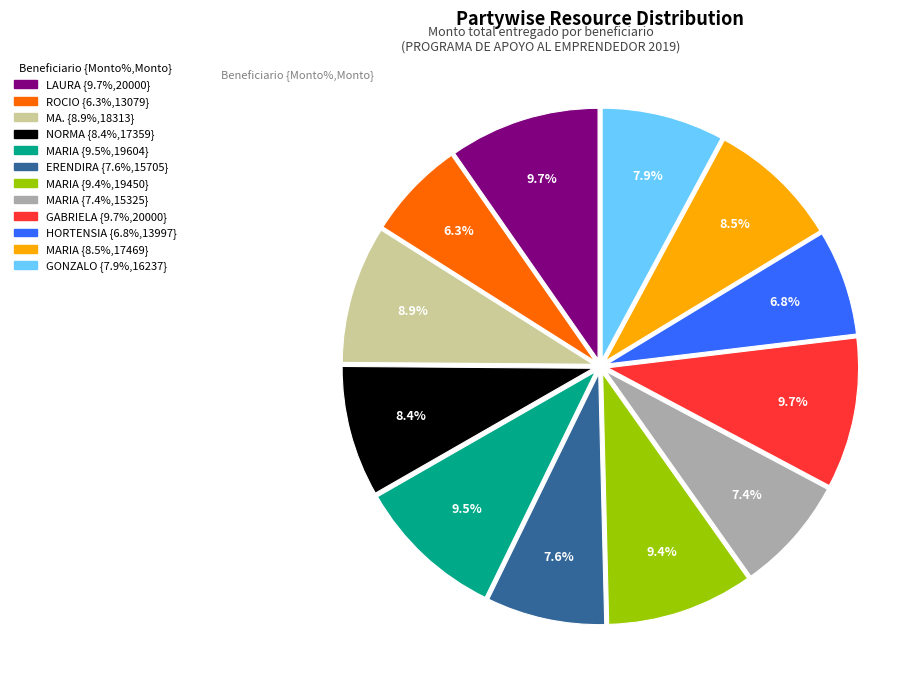

Does any single category account for the majority?

No